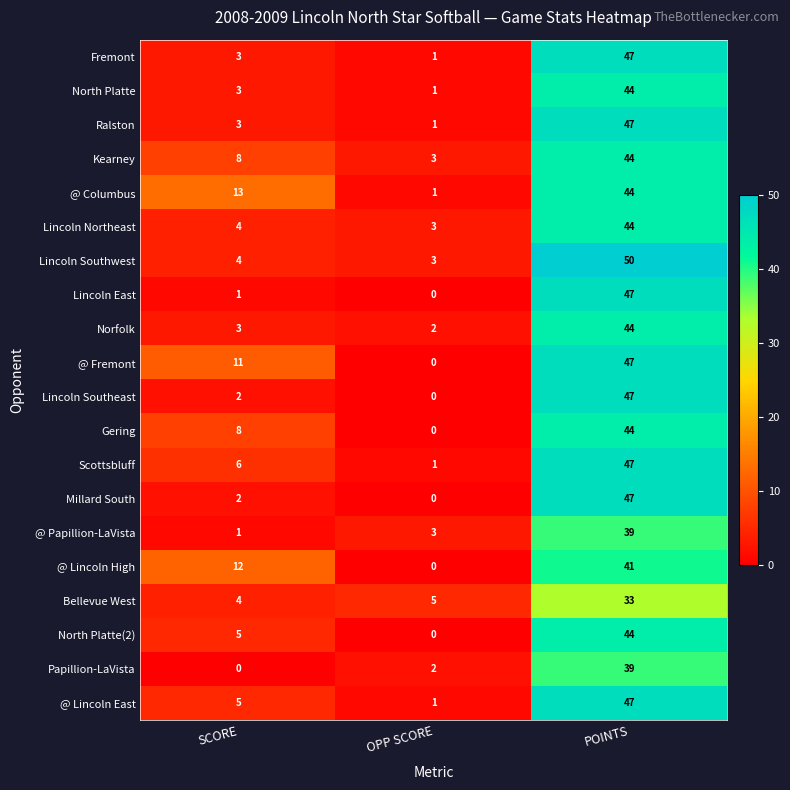

What is the total value across all series at SCORE?

98